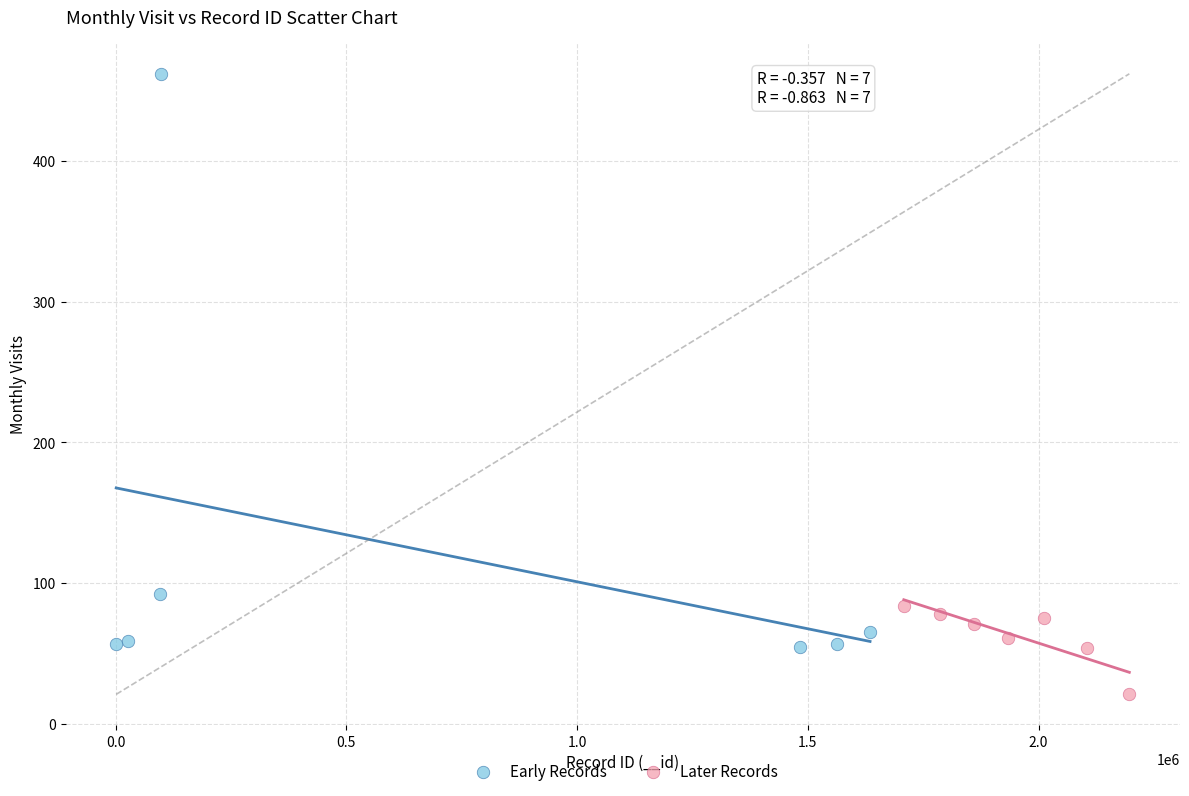

What are all the series names shown in the legend?

Early Records, Later Records